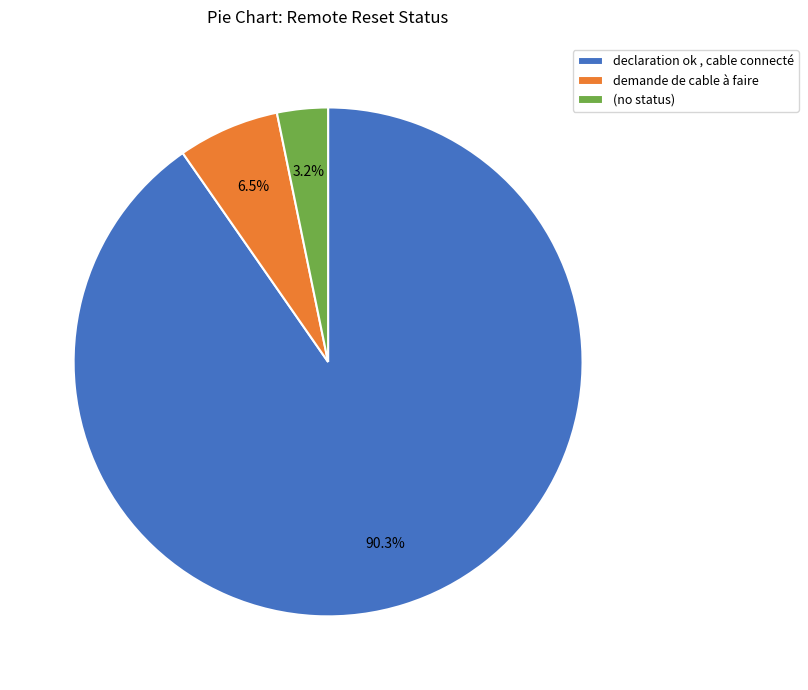

What is the largest slice in the pie chart?

declaration ok , cable connecté